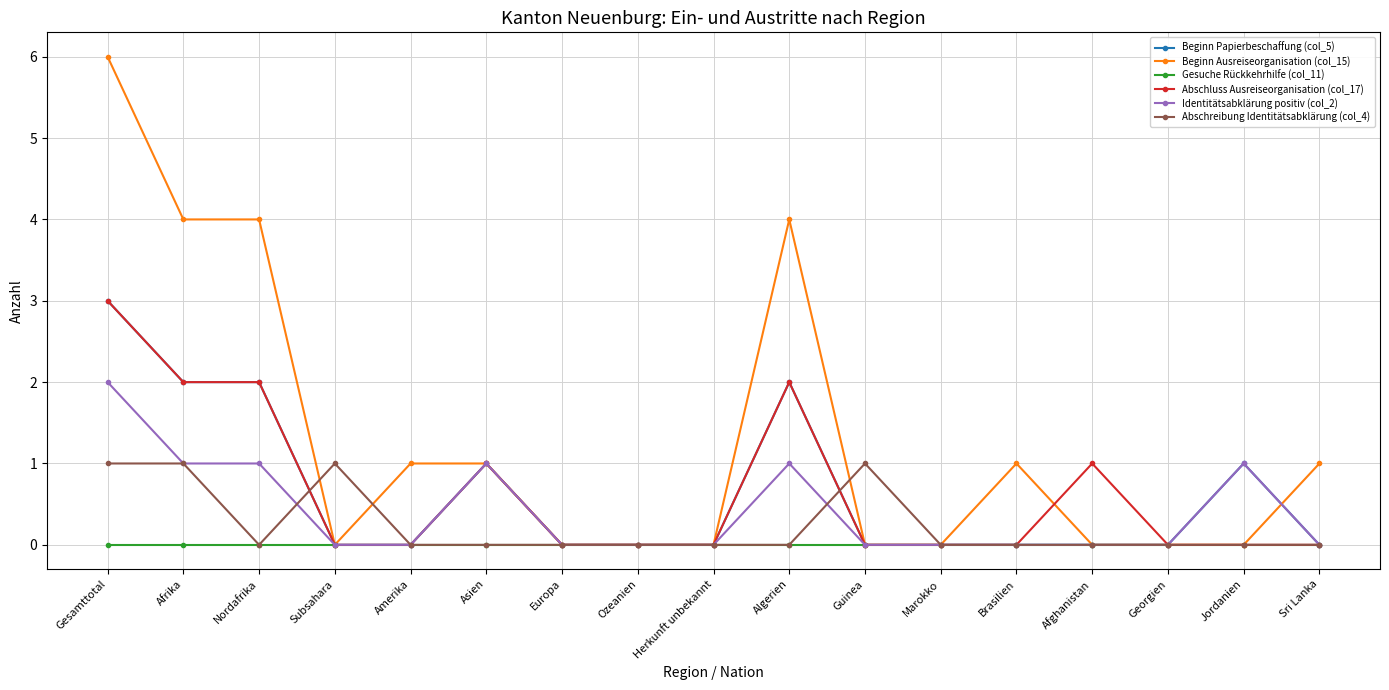

What are all the series names shown in the legend?

Beginn Papierbeschaffung (col_5), Beginn Ausreiseorganisation (col_15), Gesuche Rückkehrhilfe (col_11), Abschluss Ausreiseorganisation (col_17), Identitätsabklärung positiv (col_2), Abschreibung Identitätsabklärung (col_4)